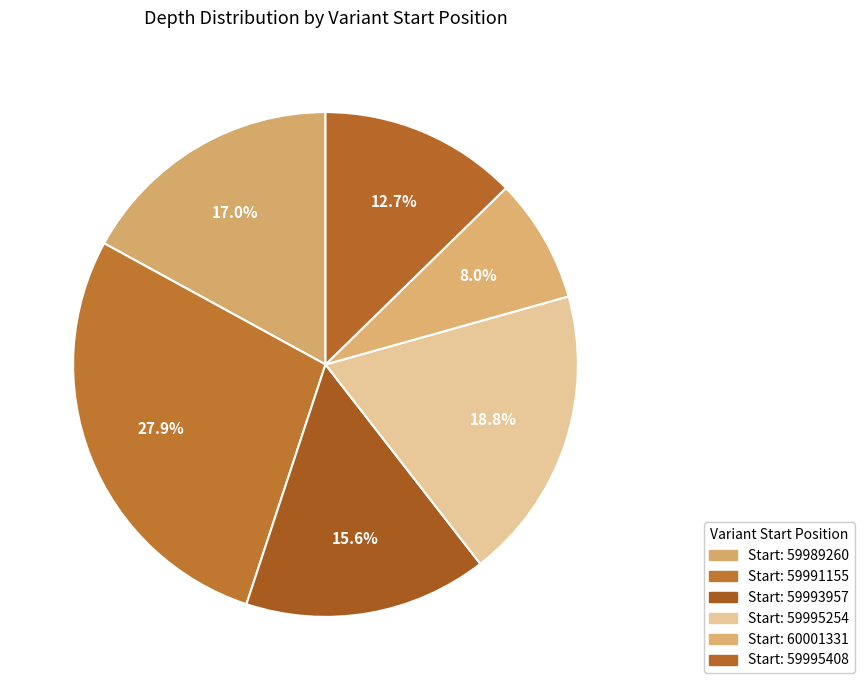

How many segments does this pie chart have?

6